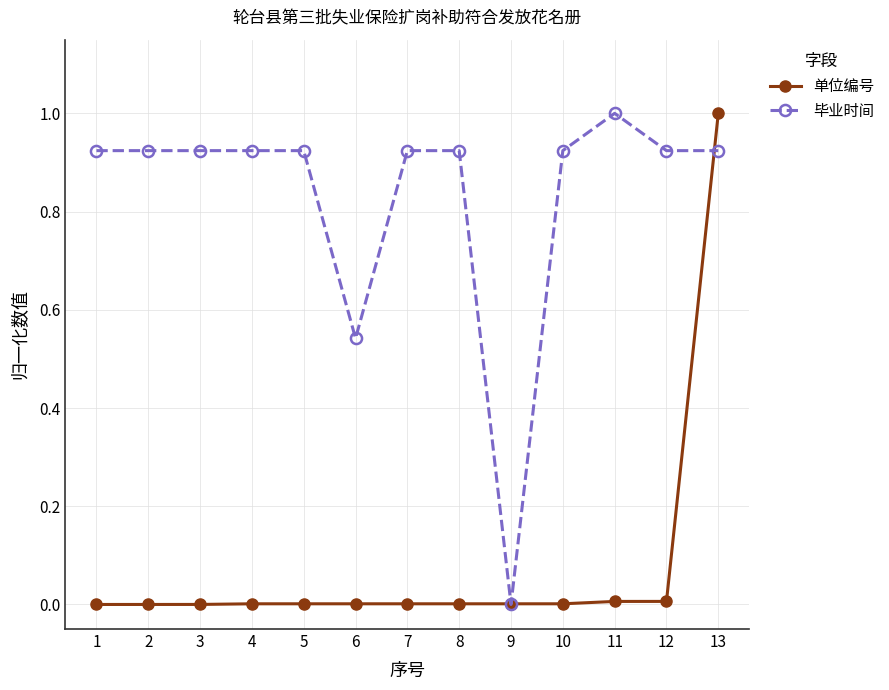

At which category is the sum across all series the highest?

13